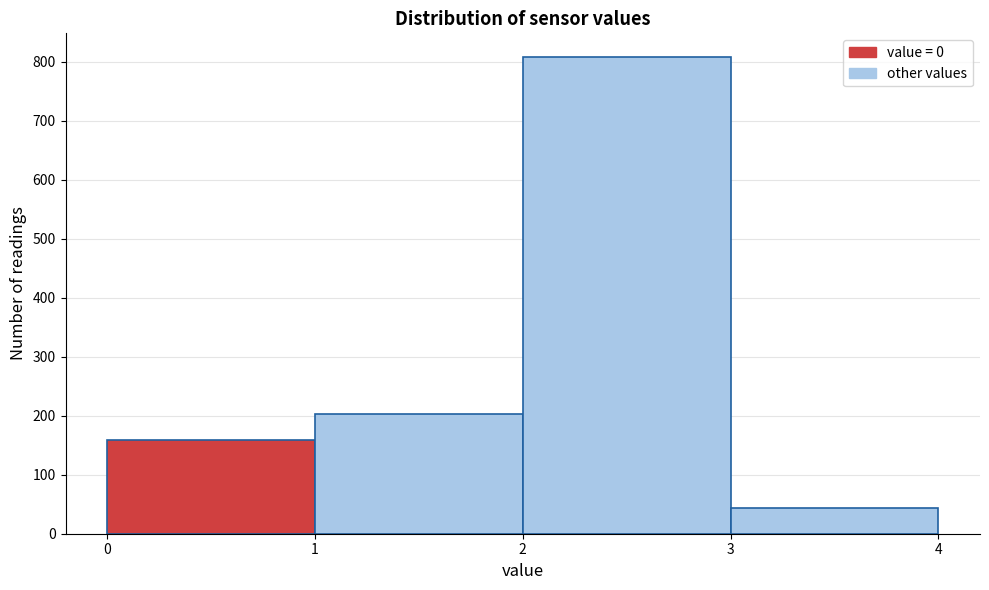

How tall is the bar that spans 1 to 2 on the x-axis? The values are not printed on the chart, so give them approximately, as read against the axis.

200